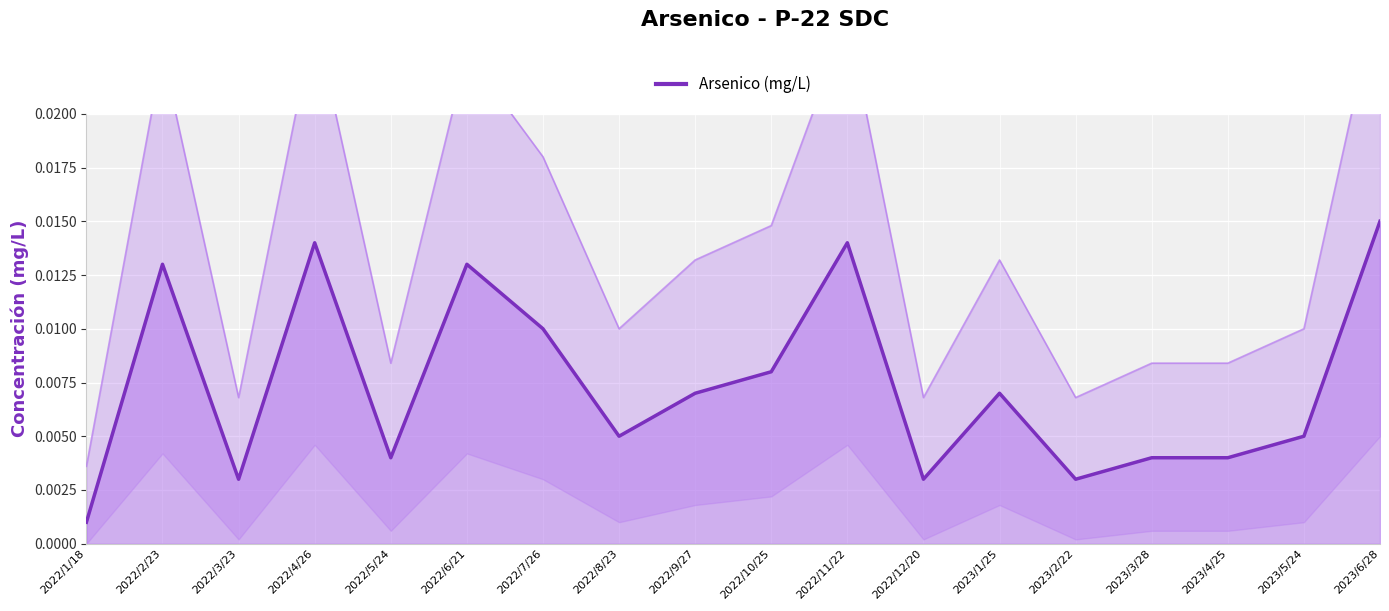

What position from the left is 2023/2/22?

14